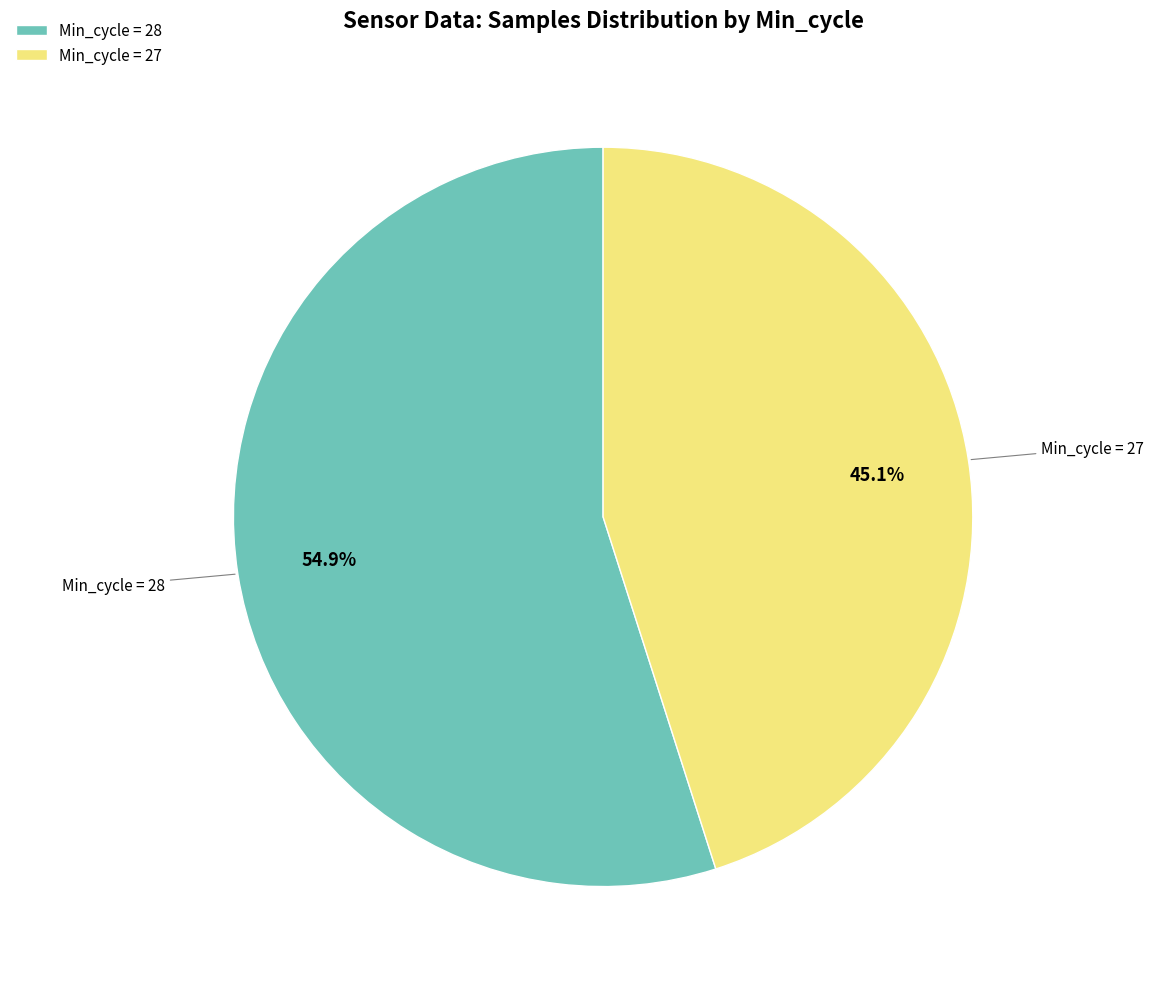

What percentage do Min_cycle = 28 and Min_cycle = 27 together represent?

100.0%